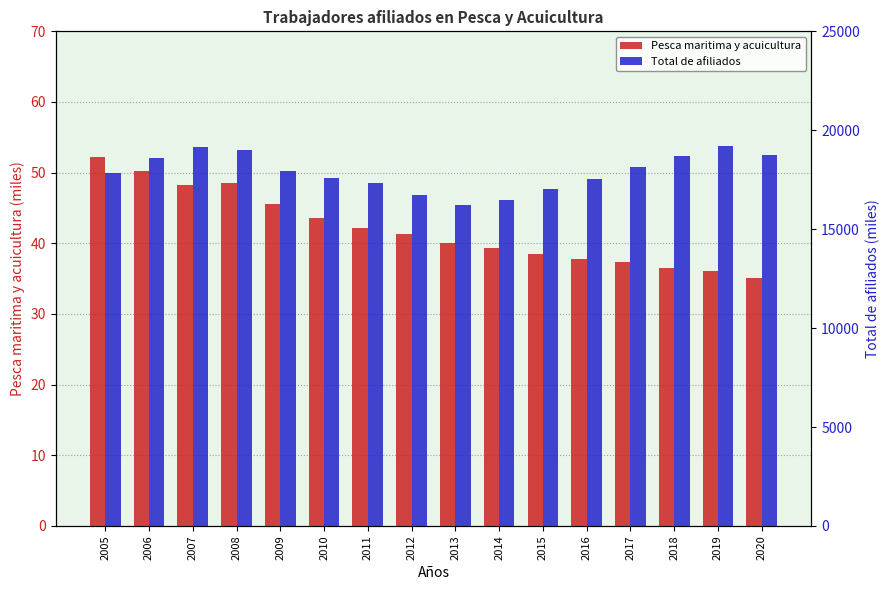

Reading left to right, extract all data points from this chart.

Pesca maritima y acuicultura: 52.1	50.2	48.2	48.5	45.5	43.6	42.1	41.3	40.1	39.4	38.5	37.8	37.3	36.5	36.1	35.1
Total de afiliados: 17835.4	18596.3	19152.3	19005.6	17916.8	17581.9	17326.3	16738.5	16227.7	16491.7	17017.3	17518.4	18126.9	18701.1	19189.2	18767.1